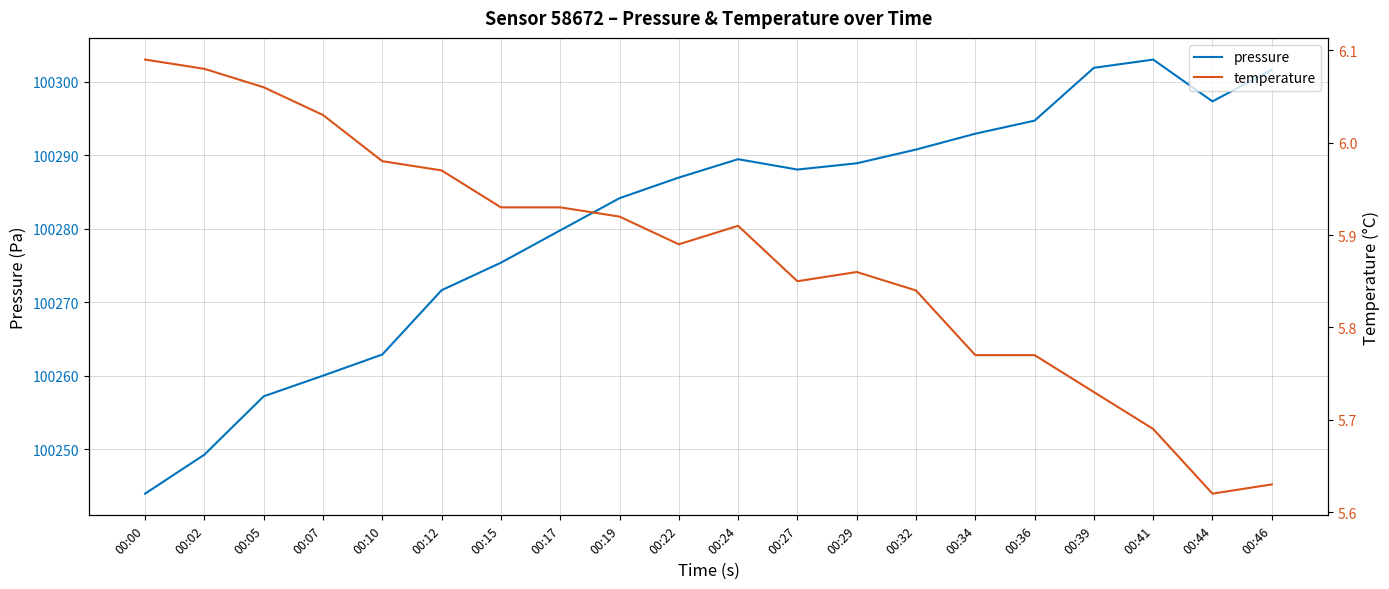

Which has a higher value, 00:12 or 00:36?

00:36